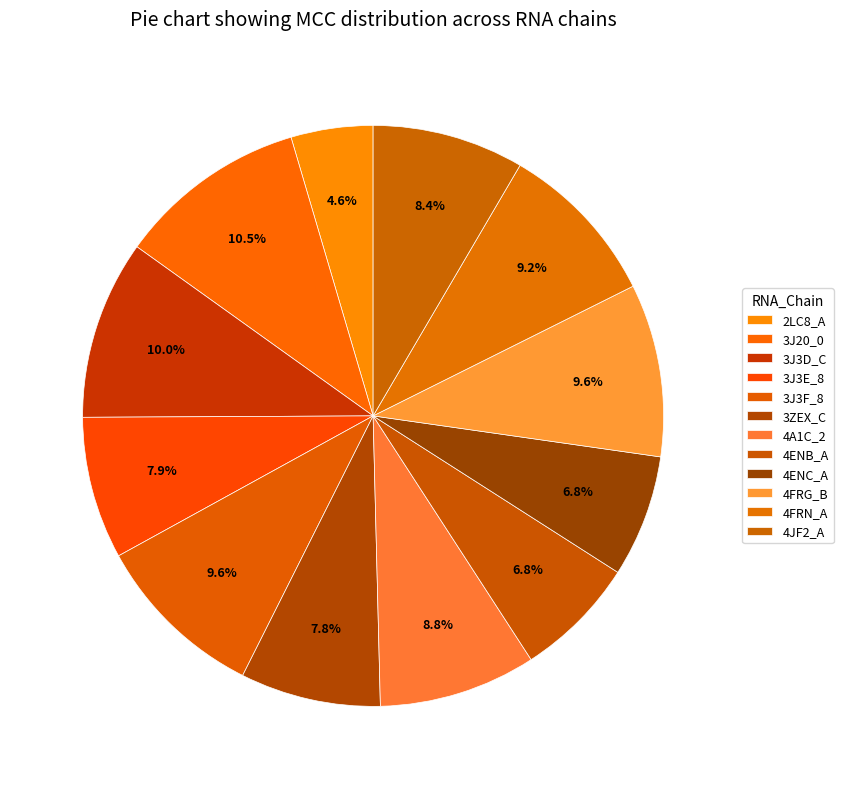

Does 3J3F_8 represent more than half of the total?

No